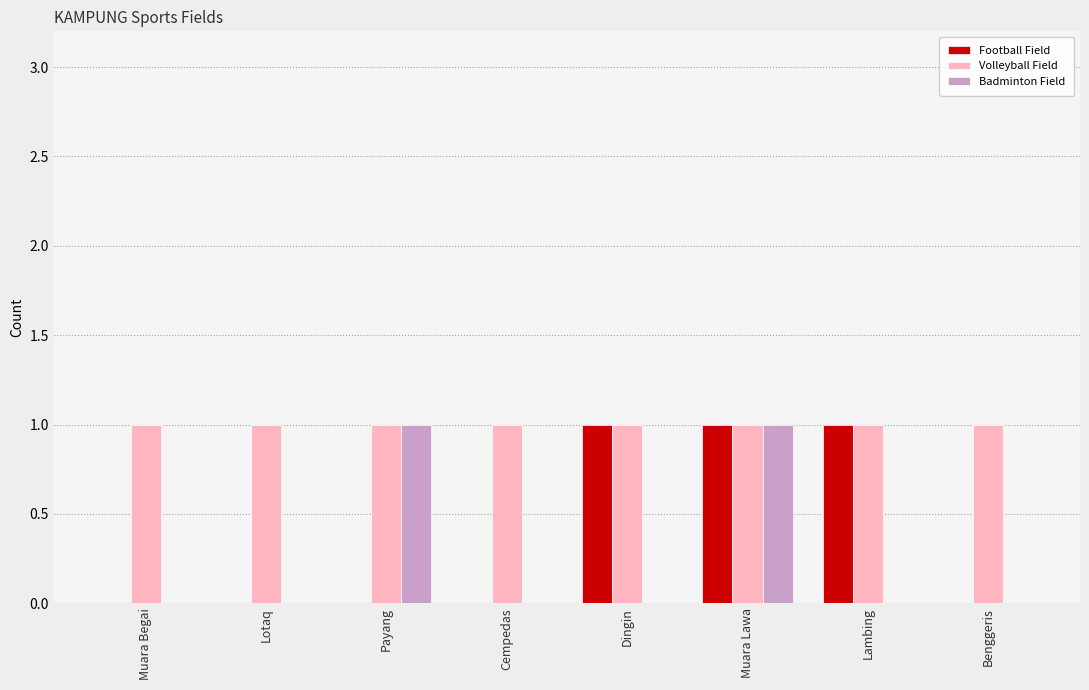

At which category is the sum across all series the highest?

Muara Lawa